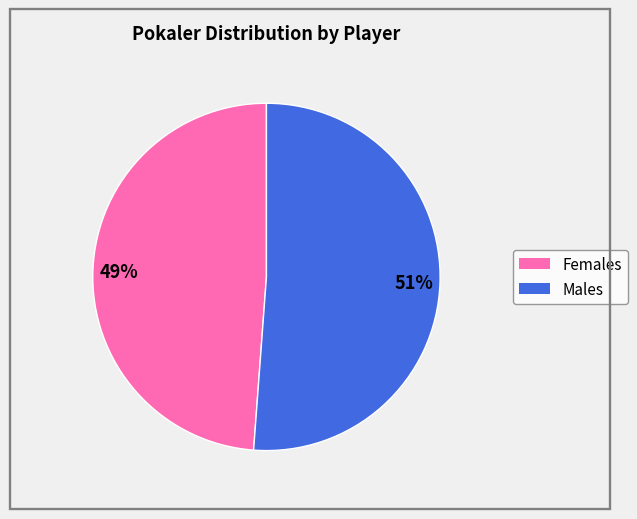

To the nearest percent, what is the difference between the largest and smallest slice percentages?

2%